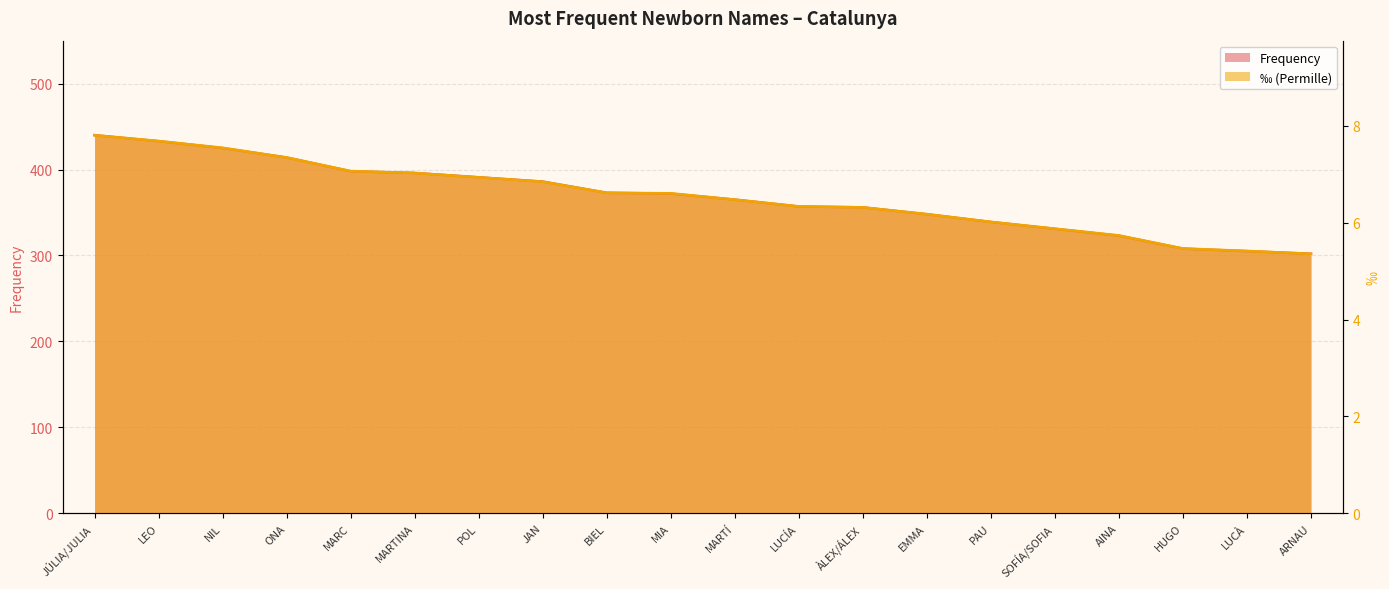

True or false: Frequency and Permille cross at least once.

False